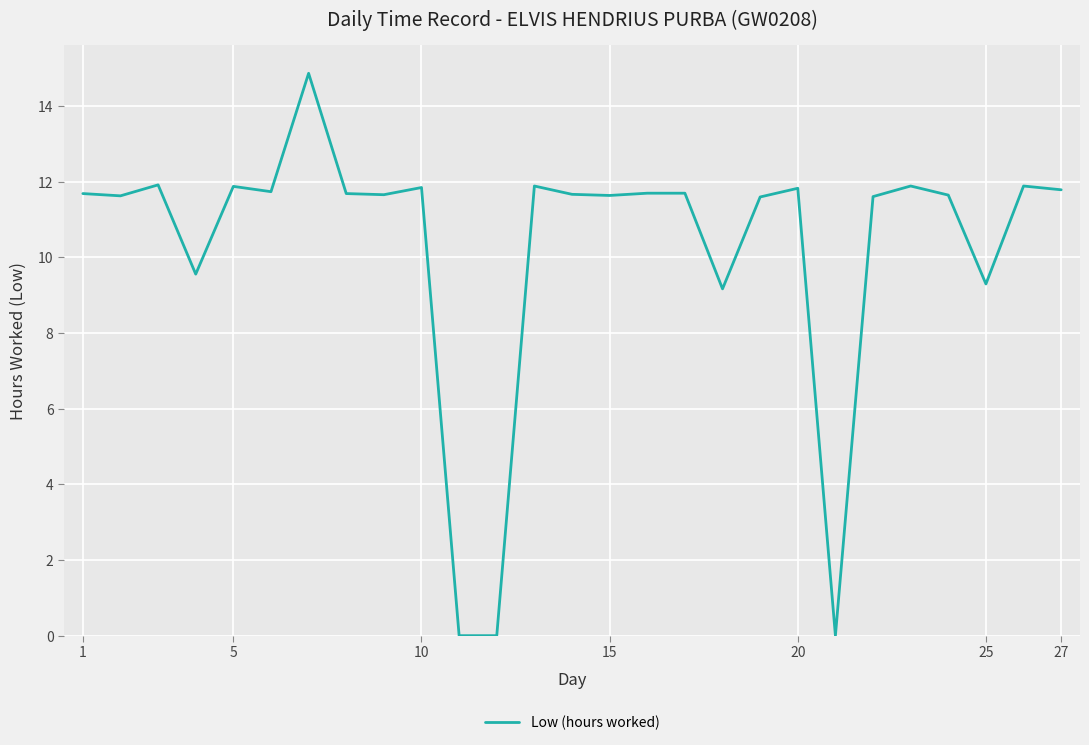

What is the greatest value displayed?

14.9